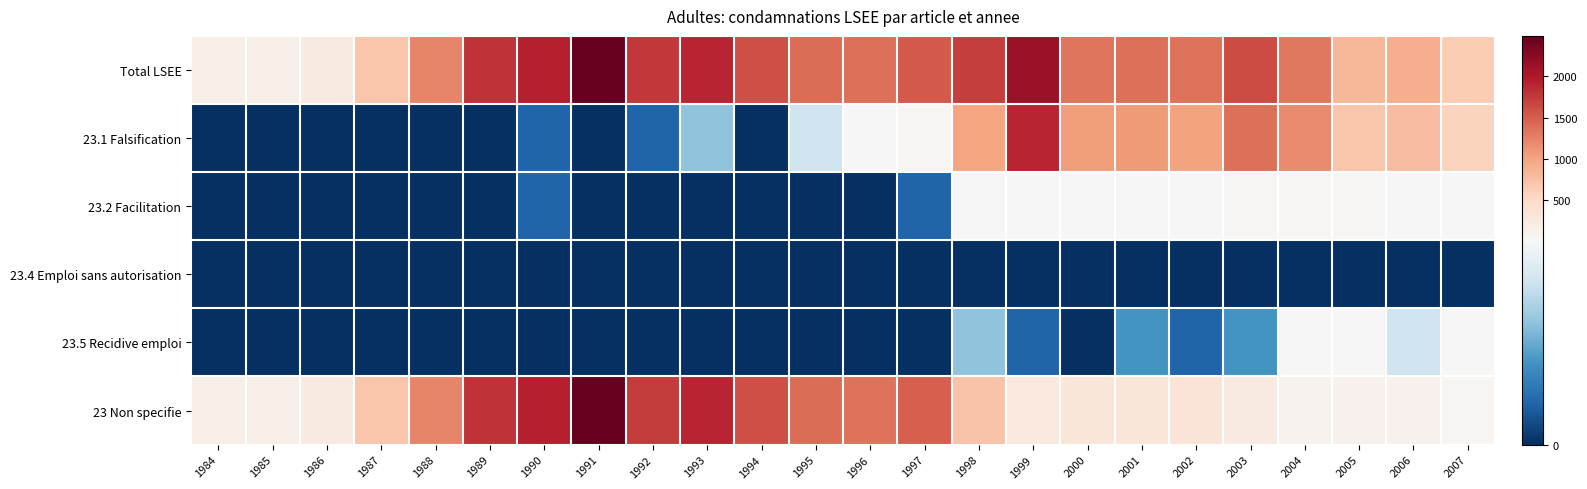

Reading left to right, extract all data points from this chart.

Total LSEE: 1984=155	1985=158	1986=228	1987=690	1988=1214	1989=1796	1990=1939	1991=2494	1992=1756	1993=1904	1994=1604	1995=1401	1996=1378	1997=1539	1998=1725	1999=2148	2000=1344	2001=1371	2002=1347	2003=1625	2004=1323	2005=839	2006=900	2007=631
23.1 Falsification: 1984=0	1985=0	1986=0	1987=0	1988=0	1989=0	1990=1	1991=0	1992=1	1993=3	1994=0	1995=4	1996=15	1997=41	1998=983	1999=1892	2000=1039	2001=1068	2002=1006	2003=1378	2004=1189	2005=702	2006=779	2007=568
23.2 Facilitation: 1984=0	1985=0	1986=0	1987=0	1988=0	1989=0	1990=1	1991=0	1992=0	1993=0	1994=0	1995=0	1996=0	1997=1	1998=22	1999=20	2000=13	2001=8	2002=9	2003=25	2004=40	2005=31	2006=19	2007=10
23.4 Emploi sans autorisation: 1984=0	1985=0	1986=0	1987=0	1988=0	1989=0	1990=0	1991=0	1992=0	1993=0	1994=0	1995=0	1996=0	1997=0	1998=0	1999=0	2000=0	2001=0	2002=0	2003=0	2004=0	2005=0	2006=0	2007=0
23.5 Recidive emploi: 1984=0	1985=0	1986=0	1987=0	1988=0	1989=0	1990=0	1991=0	1992=0	1993=0	1994=0	1995=0	1996=0	1997=0	1998=3	1999=1	2000=0	2001=2	2002=1	2003=2	2004=5	2005=7	2006=4	2007=5
23 Non specifie: 1984=155	1985=158	1986=228	1987=690	1988=1214	1989=1796	1990=1938	1991=2494	1992=1755	1993=1901	1994=1604	1995=1397	1996=1363	1997=1498	1998=724	1999=244	2000=301	2001=311	2002=335	2003=227	2004=100	2005=115	2006=104	2007=56